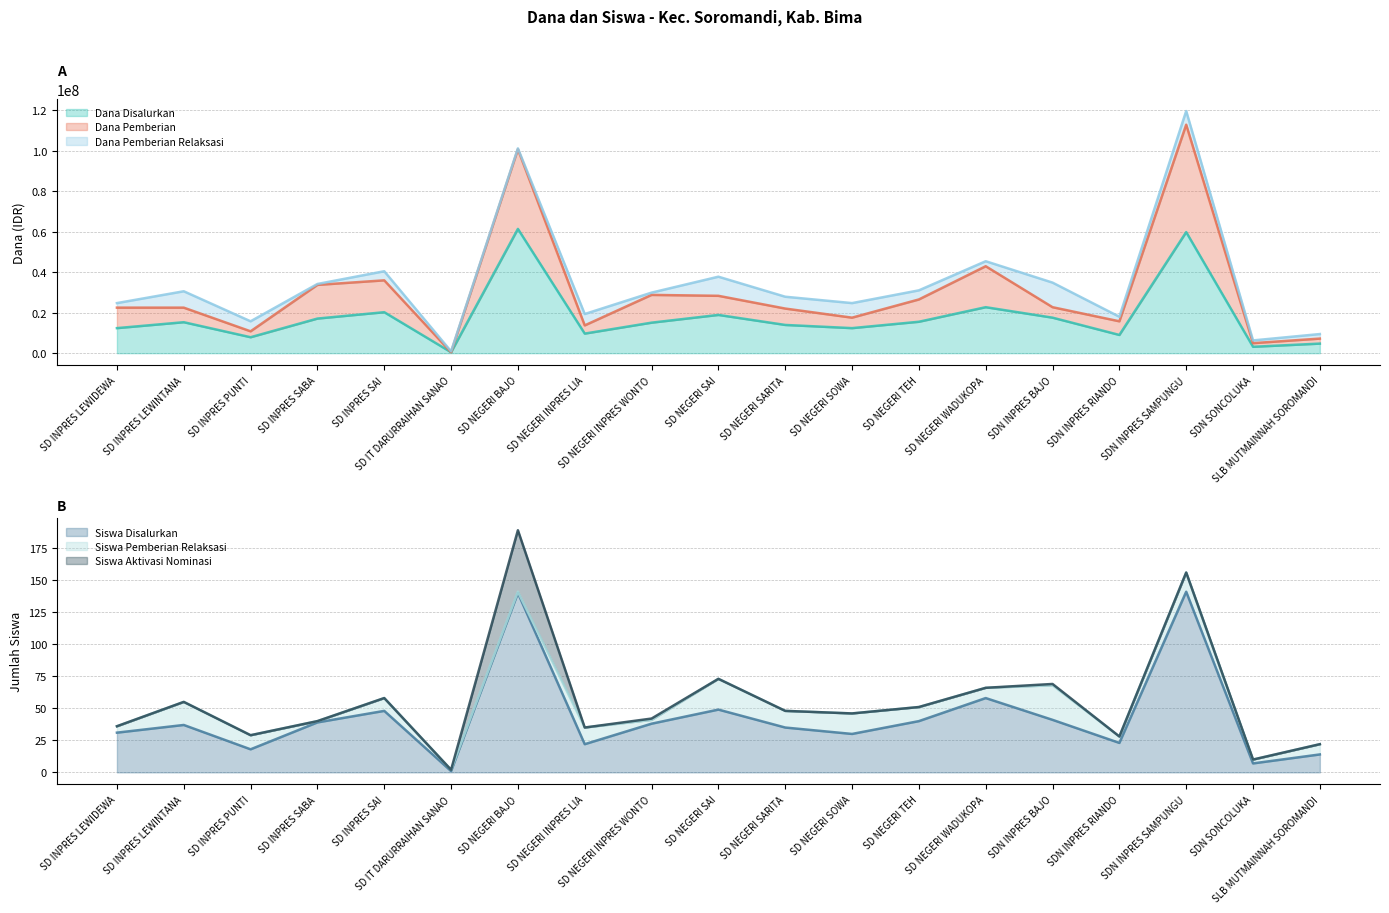

At which category does the chart reach its minimum across all series?

SD IT DARURRAIHAN SANAO